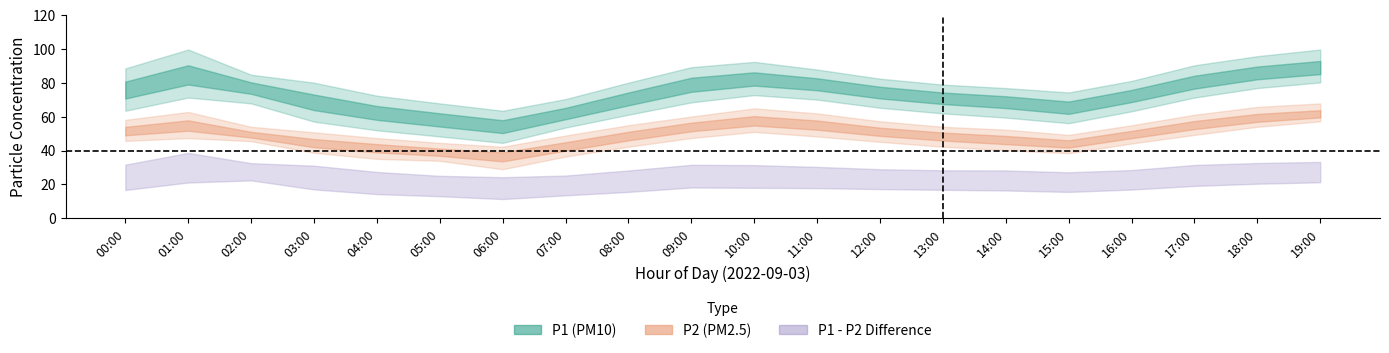

What is the minimum value for P2?

36.8